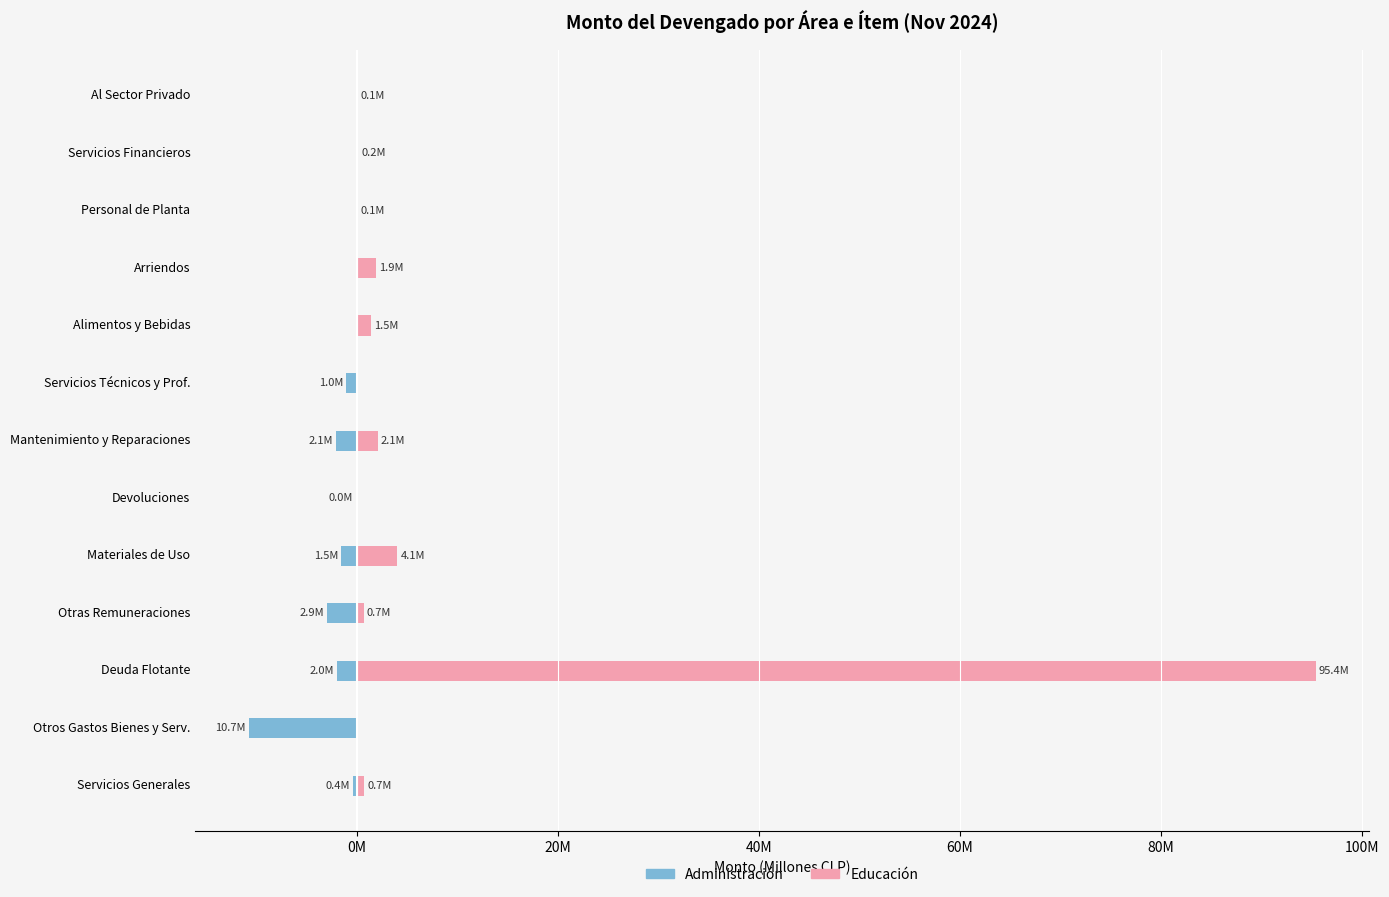

List the series in order of their peak value, highest first.

Educación, Administración